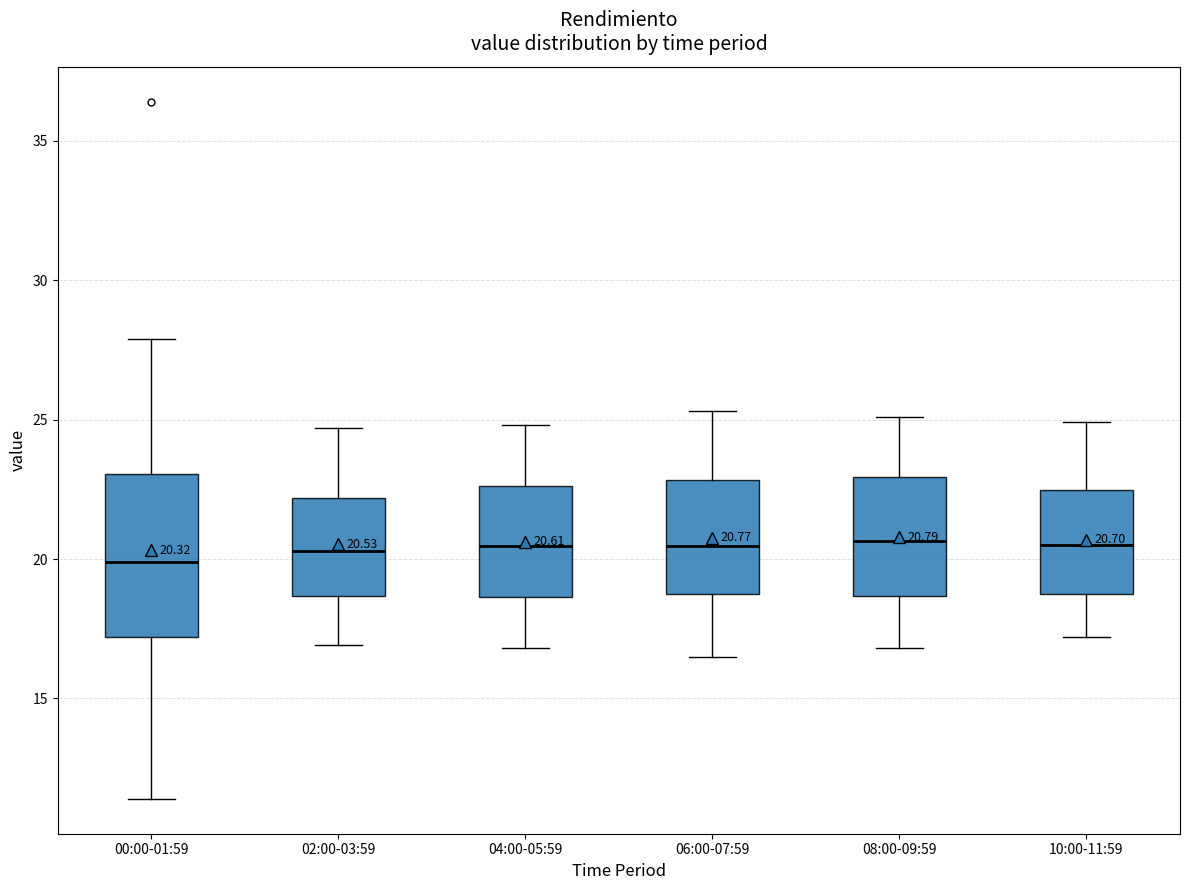

Which box is the tallest, from its lower edge to its upper edge?

00:00-01:59